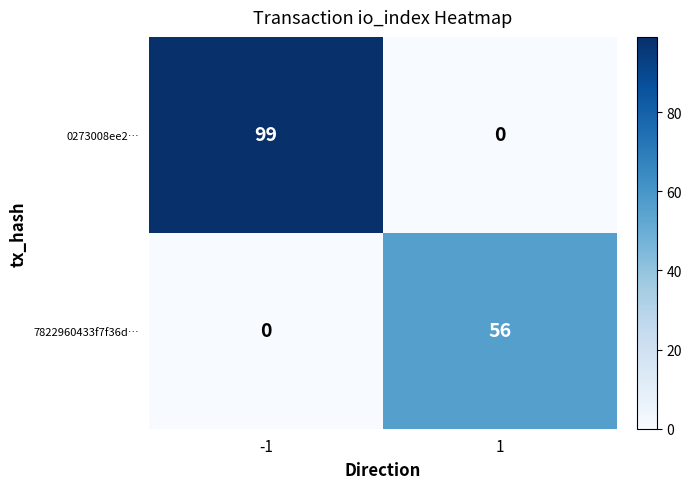

How many series are shown in this chart?

2